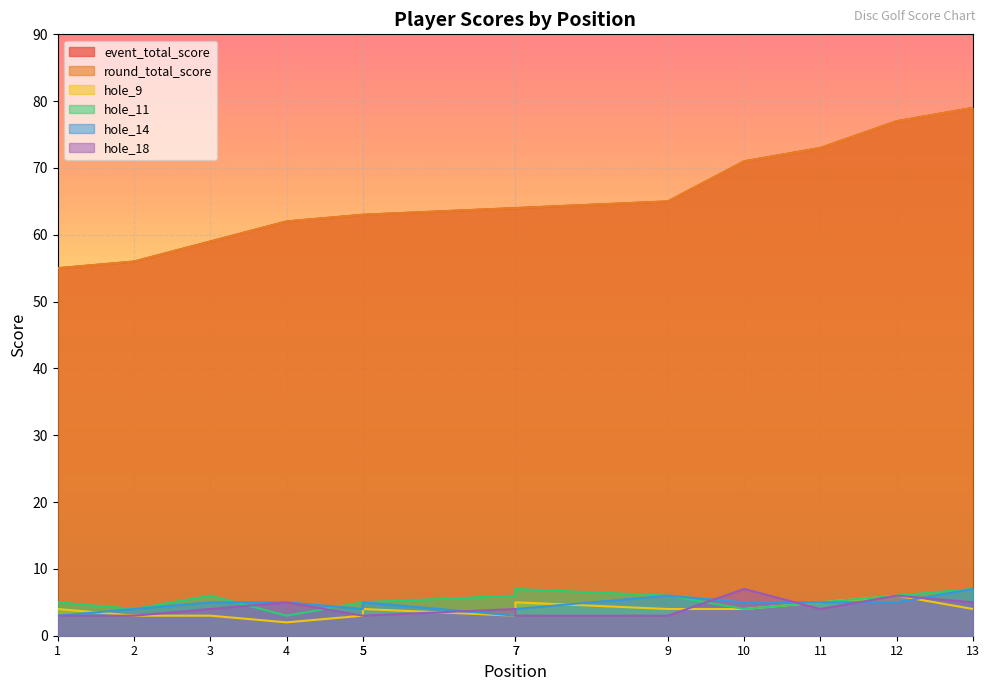

The value of hole_9 at 1 is 4. True or false?

True